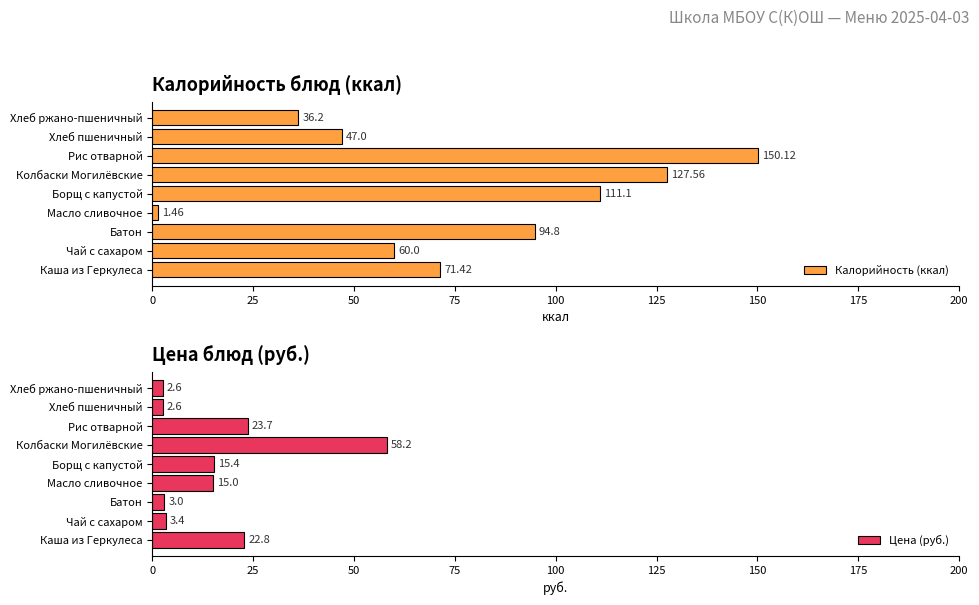

List the series in order of their overall mean, lowest first.

Цена (руб.), Калорийность (ккал)